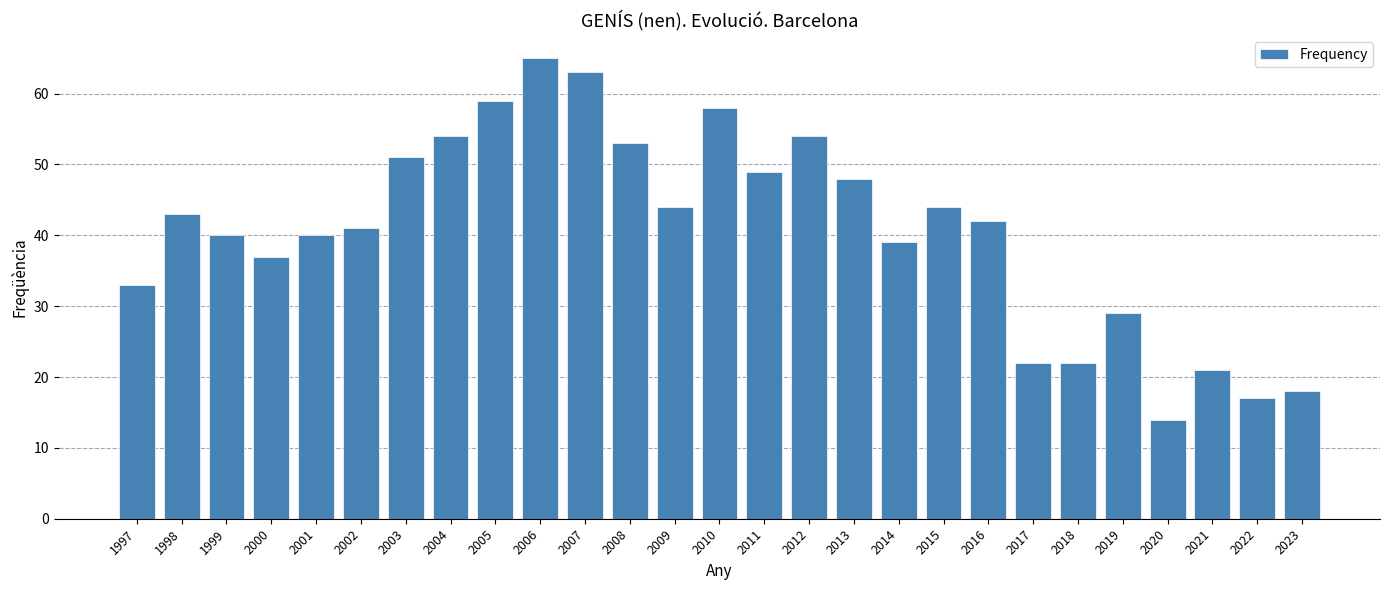

Reading right to left, extract all data points from this chart.

2023=18	2022=17	2021=21	2020=14	2019=29	2018=22	2017=22	2016=42	2015=44	2014=39	2013=48	2012=54	2011=49	2010=58	2009=44	2008=53	2007=63	2006=65	2005=59	2004=54	2003=51	2002=41	2001=40	2000=37	1999=40	1998=43	1997=33